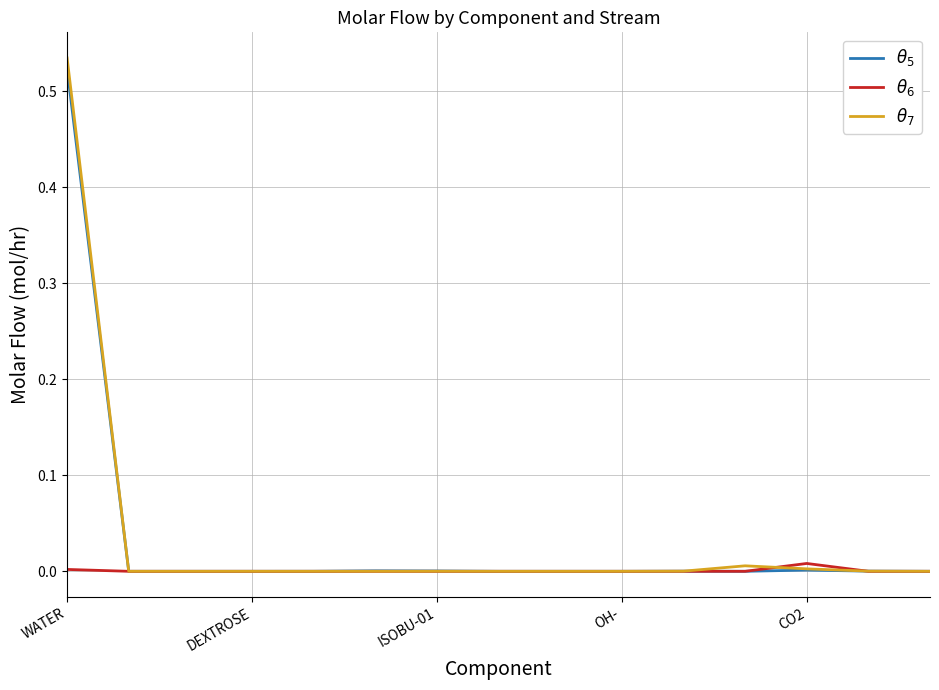

Which series has the largest range (max minus min)?

$\theta_7$